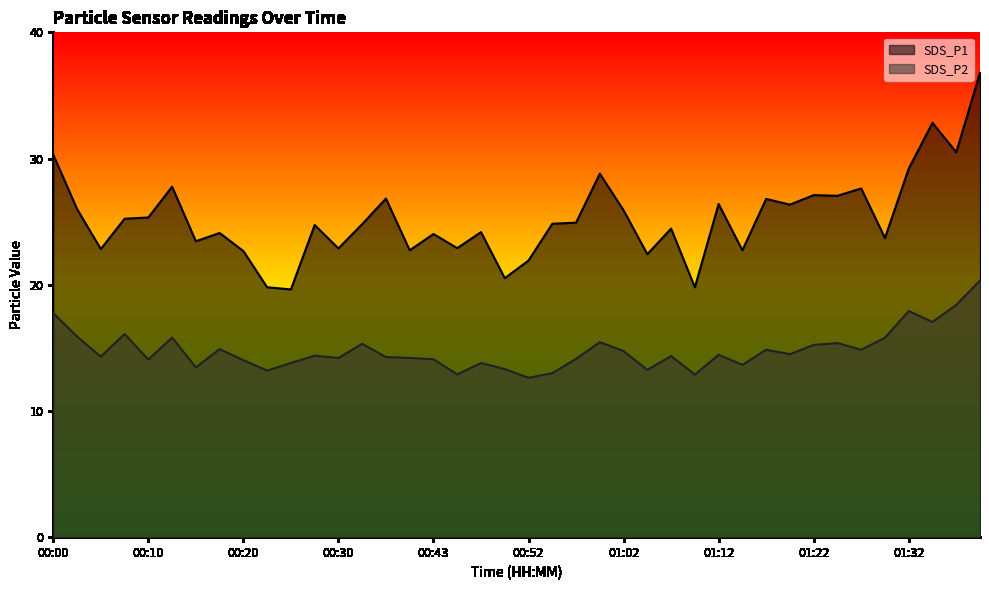

How many interior local peaks does the SDS_P1 series have?

13